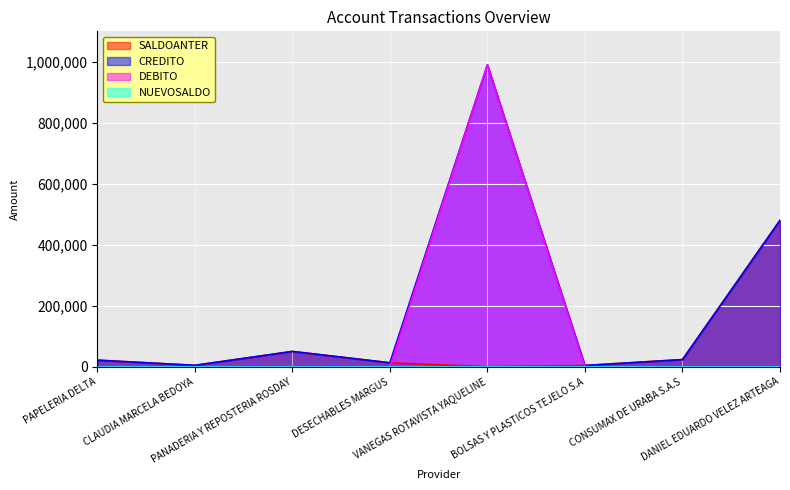

Which series has the widest spread of values?

DEBITO